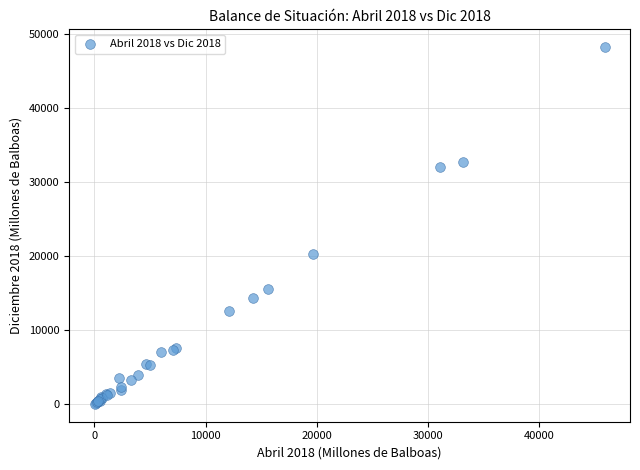

What Y value in the scatter plot is closest to 24129?

20328.6